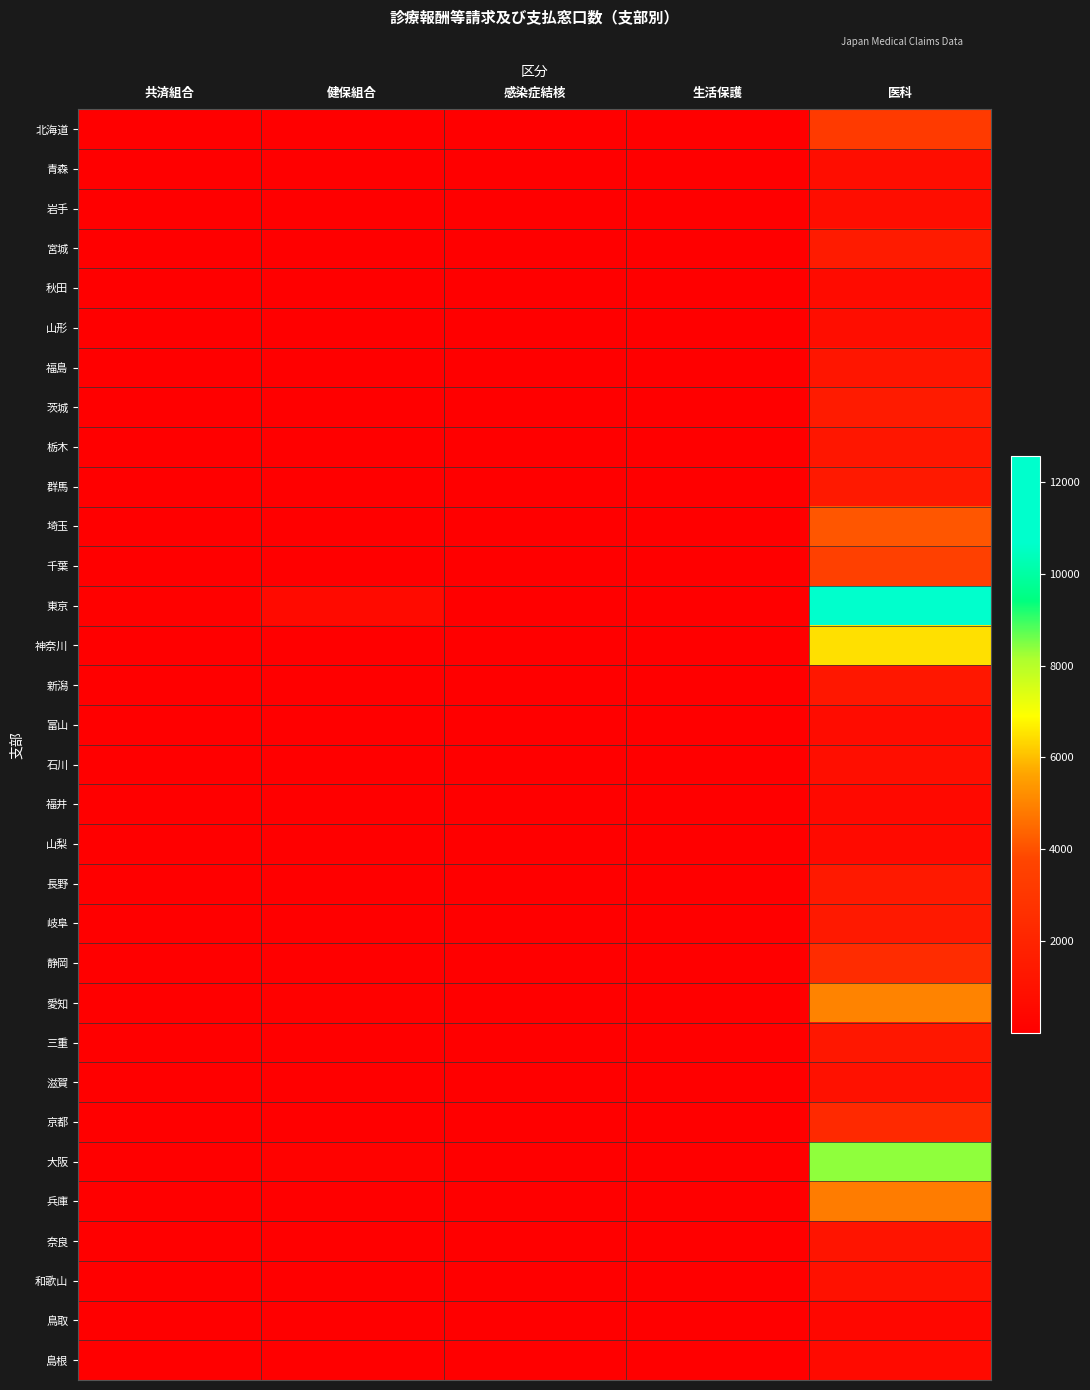

Reading right to left, extract all data points from this chart.

北海道: 医科=3216	生活保護=36	感染症結核=5	健保組合=14	共済組合=74
青森: 医科=731	生活保護=11	感染症結核=3	健保組合=3	共済組合=23
岩手: 医科=760	生活保護=15	感染症結核=2	健保組合=5	共済組合=14
宮城: 医科=1543	生活保護=15	感染症結核=2	健保組合=11	共済組合=32
秋田: 医科=636	生活保護=14	感染症結核=2	健保組合=2	共済組合=13
山形: 医科=772	生活保護=14	感染症結核=2	健保組合=4	共済組合=11
福島: 医科=1175	生活保護=14	感染症結核=4	健保組合=6	共済組合=13
茨城: 医科=1534	生活保護=33	感染症結核=2	健保組合=7	共済組合=24
栃木: 医科=1257	生活保護=15	感染症結核=2	健保組合=9	共済組合=13
群馬: 医科=1405	生活保護=13	感染症結核=3	健保組合=10	共済組合=15
埼玉: 医科=4103	生活保護=41	感染症結核=5	健保組合=32	共済組合=27
千葉: 医科=3509	生活保護=38	感染症結核=4	健保組合=37	共済組合=23
東京: 医科=12551	生活保護=50	感染症結核=26	健保組合=592	共済組合=95
神奈川: 医科=6486	生活保護=20	感染症結核=7	健保組合=73	共済組合=35
新潟: 医科=1322	生活保護=21	感染症結核=2	健保組合=15	共済組合=21
富山: 医科=710	生活保護=11	感染症結核=2	健保組合=17	共済組合=9
石川: 医科=796	生活保護=12	感染症結核=2	健保組合=10	共済組合=17
福井: 医科=507	生活保護=10	感染症結核=2	健保組合=7	共済組合=9
山梨: 医科=592	生活保護=14	感染症結核=2	健保組合=4	共済組合=10
長野: 医科=1383	生活保護=20	感染症結核=3	健保組合=19	共済組合=14
岐阜: 医科=1386	生活保護=22	感染症結核=2	健保組合=12	共済組合=8
静岡: 医科=2426	生活保護=24	感染症結核=3	健保組合=42	共済組合=20
愛知: 医科=4994	生活保護=39	感染症結核=6	健保組合=94	共済組合=35
三重: 医科=1309	生活保護=16	感染症結核=2	健保組合=9	共済組合=15
滋賀: 医科=941	生活保護=14	感染症結核=2	健保組合=9	共済組合=14
京都: 医科=2276	生活保護=16	感染症結核=2	健保組合=28	共済組合=25
大阪: 医科=8361	生活保護=35	感染症結核=10	健保組合=171	共済組合=31
兵庫: 医科=4872	生活保護=30	感染症結核=6	健保組合=52	共済組合=24
奈良: 医科=1105	生活保護=14	感染症結核=2	健保組合=2	共済組合=12
和歌山: 医科=964	生活保護=10	感染症結核=2	健保組合=5	共済組合=11
鳥取: 医科=442	生活保護=18	感染症結核=2	健保組合=2	共済組合=11
島根: 医科=574	生活保護=20	感染症結核=2	健保組合=2	共済組合=11